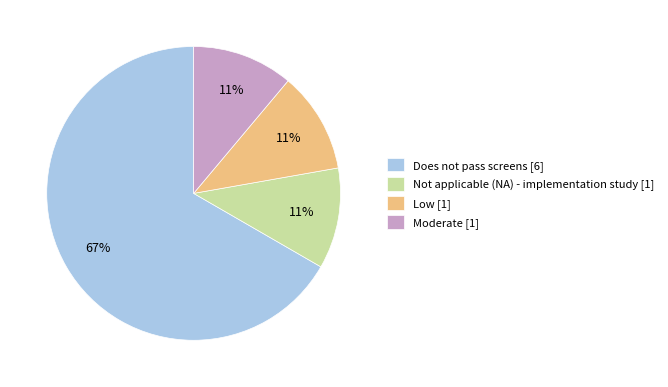

To the nearest percent, what is the difference between the largest and smallest slice percentages?

56%